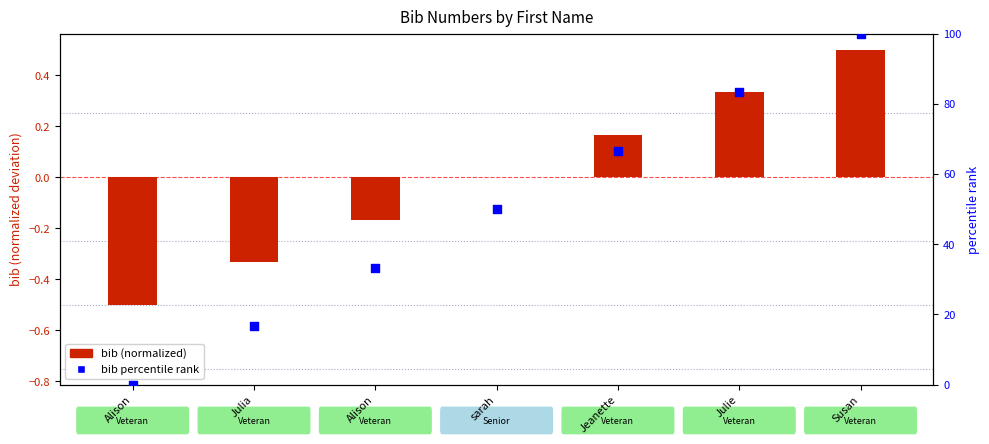

Which series contains the lowest Y value?

bib (normalized)